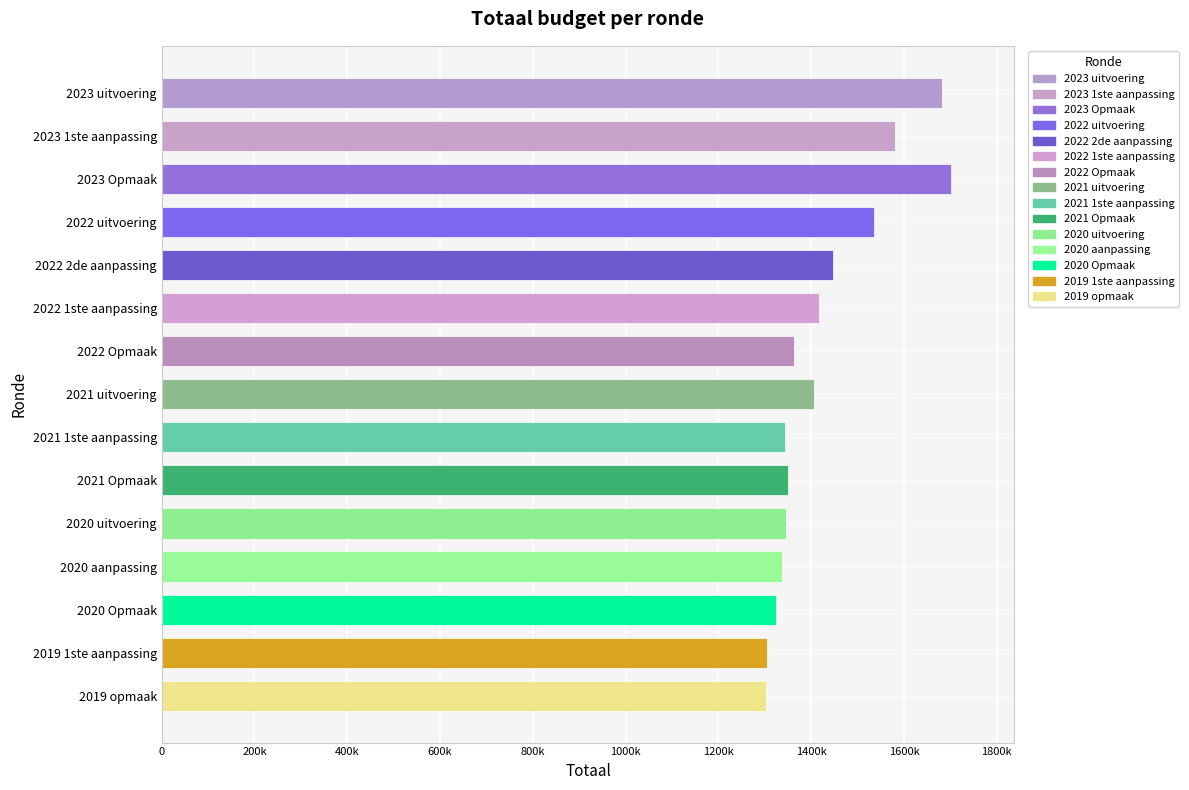

Are the bars horizontal?

Yes